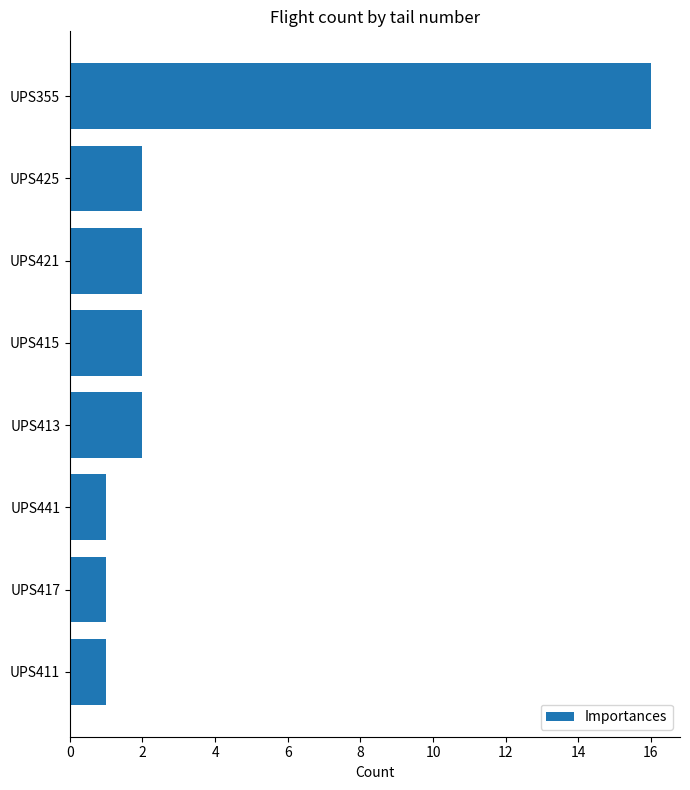

What is the average value?

3